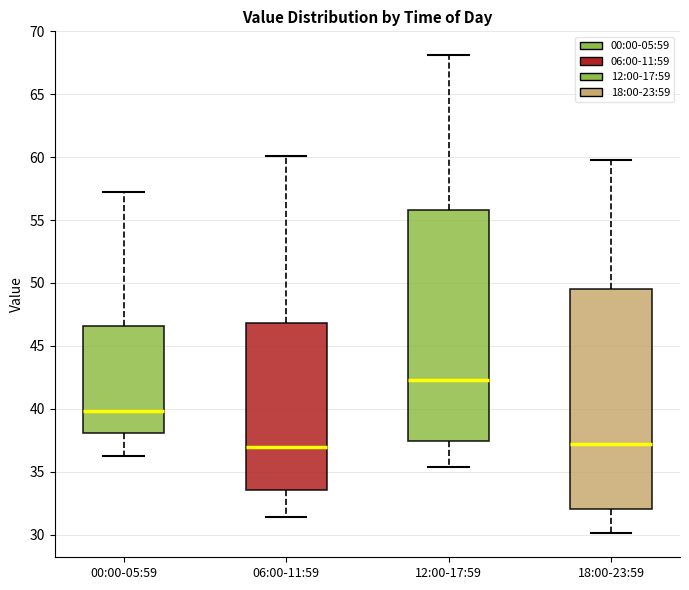

Reading left to right, read every box against the y-axis: the position of its median line, the range the box covers, and the ends of its whiskers. The values are not printed on the chart, so give them approximately, as read against the axis.

00:00-05:59: median 40.0, box 38.0 to 46.5, whiskers 36.0 to 57.5
06:00-11:59: median 37.0, box 33.5 to 47.0, whiskers 31.5 to 60.0
12:00-17:59: median 42.5, box 37.5 to 56.0, whiskers 35.5 to 68.0
18:00-23:59: median 37.0, box 32.0 to 49.5, whiskers 30.0 to 60.0